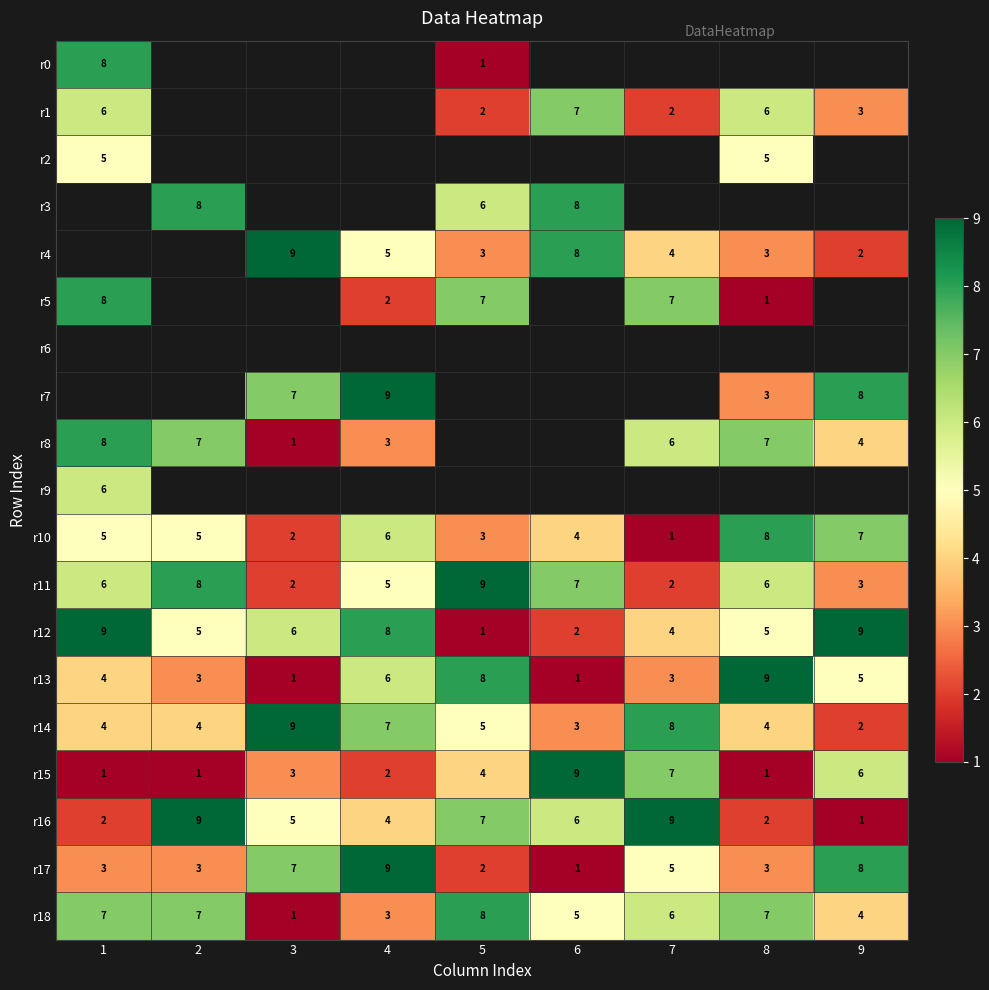

The value of r14 at 6 is 1. True or false?

False